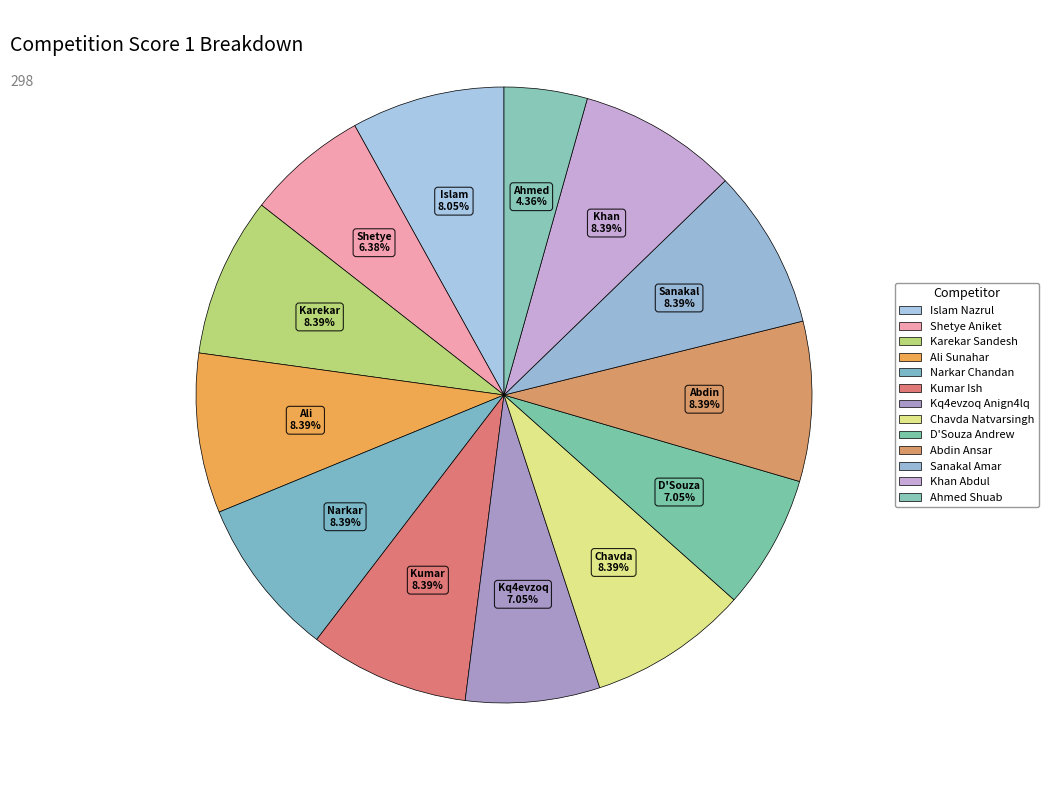

How many slices are in this pie chart?

13